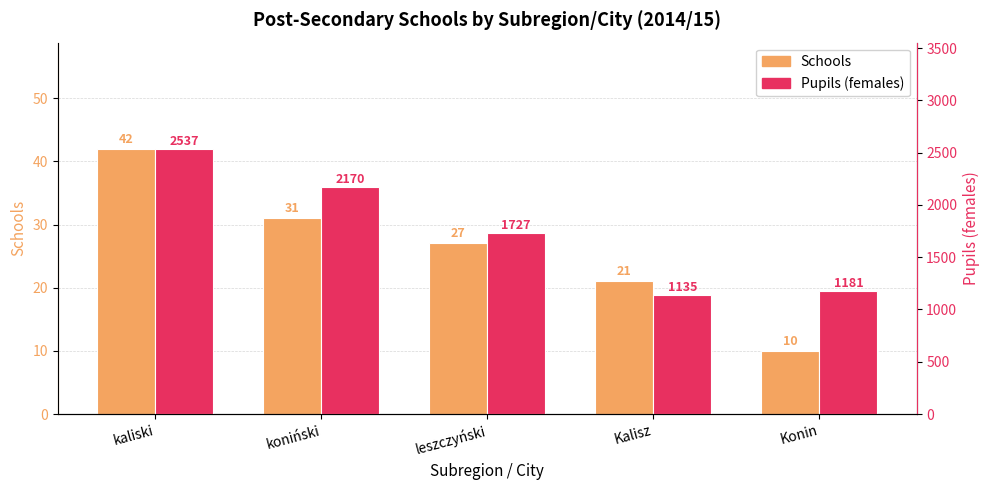

How many values in the Pupils (females) series exceed 1727?

2